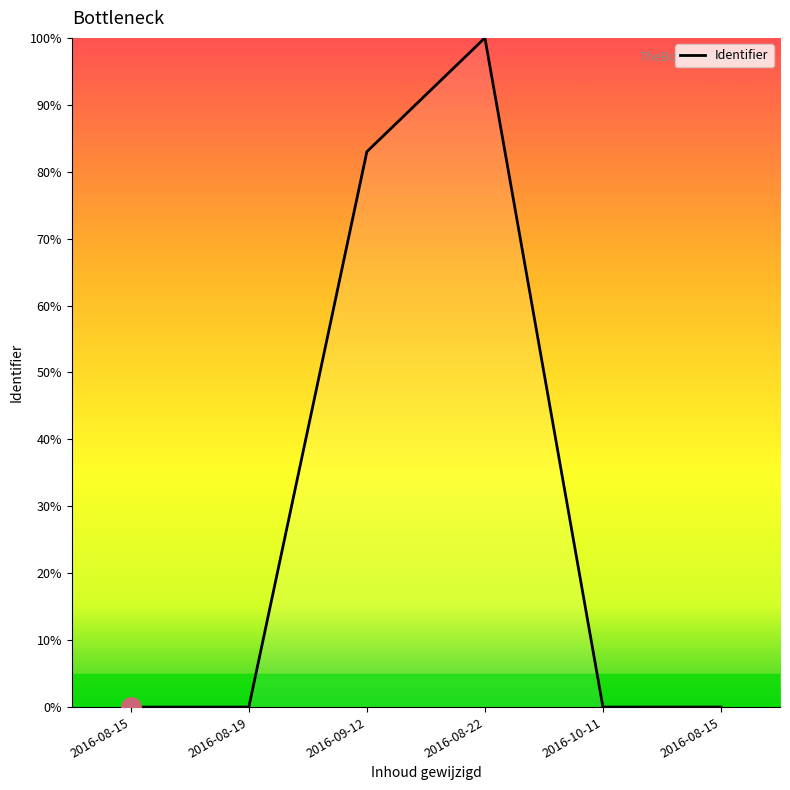

The chart shows a value of 65.2 at 2016-08-15. True or false?

False